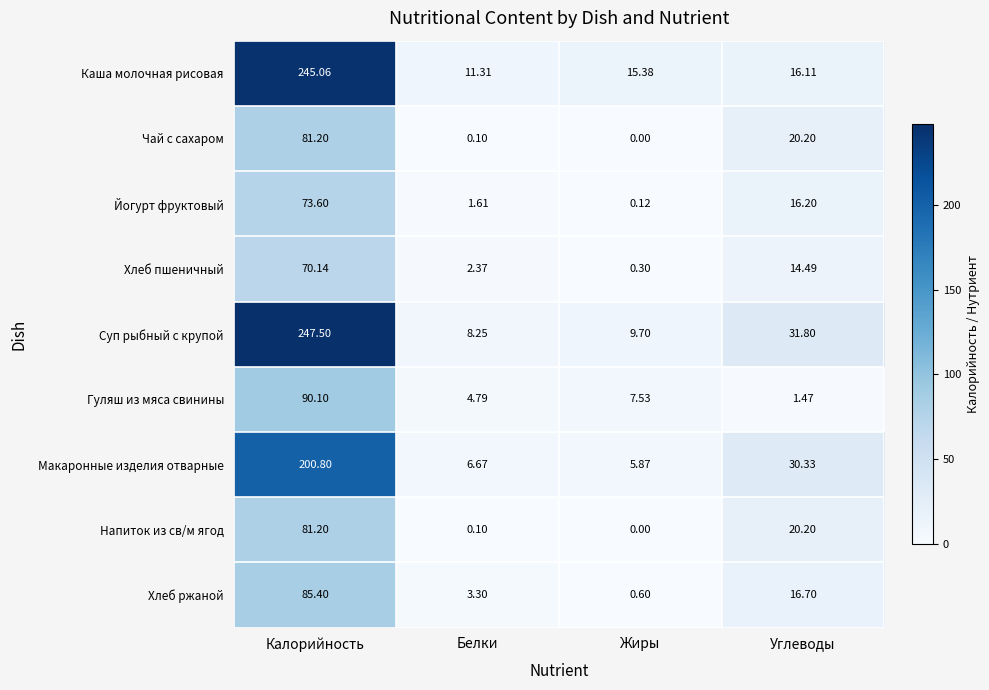

List the labels in order of Напиток из св/м ягод value, smallest first.

Жиры, Белки, Углеводы, Калорийность